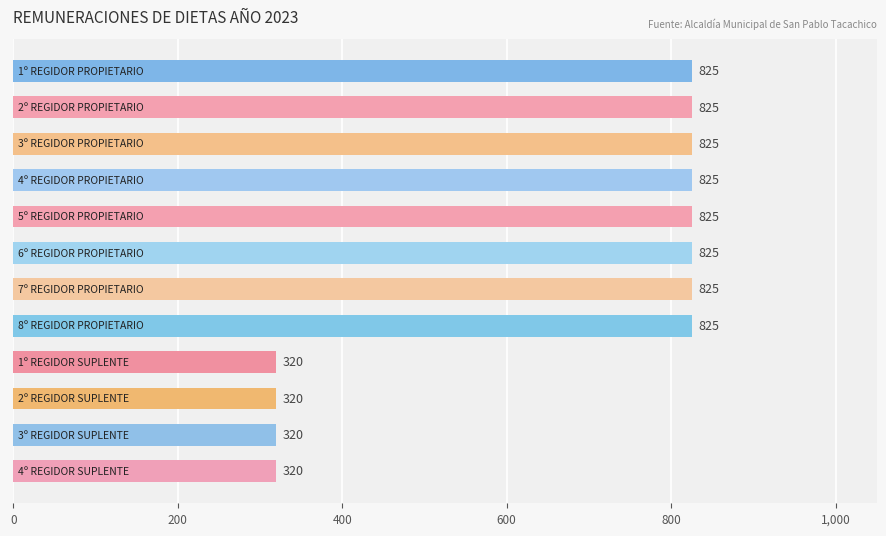

Reading bottom to top, transcribe all the data shown in this chart.

320	320	320	320	825	825	825	825	825	825	825	825